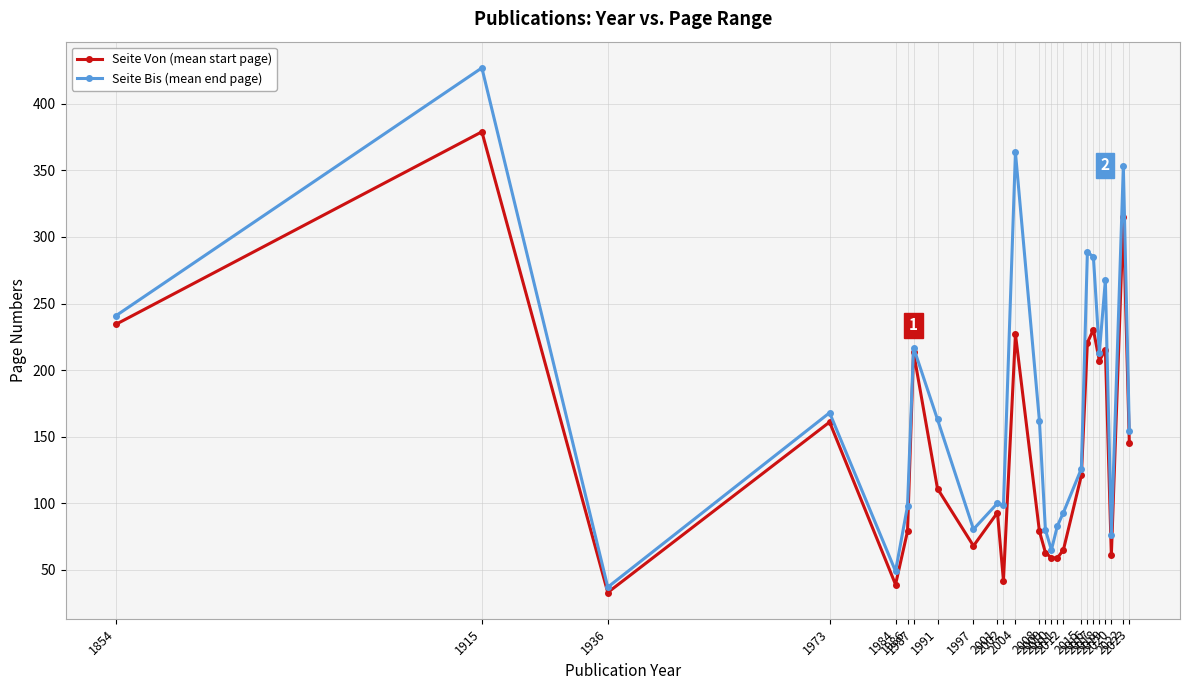

Where is the first local maximum for Seite Von (mean start page)?

1915